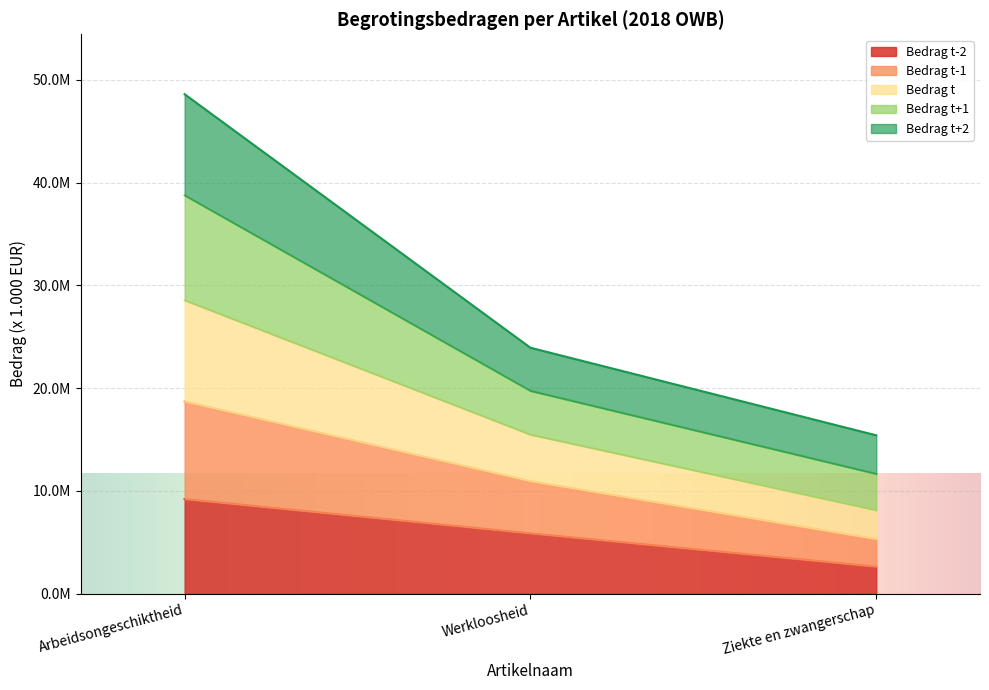

Is the value of Arbeidsongeschiktheid (t-2) at Ziekte en zwangerschap greater than the value of Arbeidsongeschiktheid (t+1) at Arbeidsongeschiktheid?

No